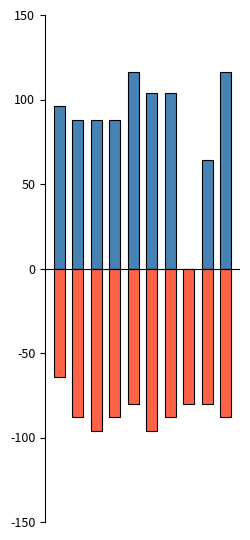

True or false: 五.1(15分) has a value of -119 at 8.

False